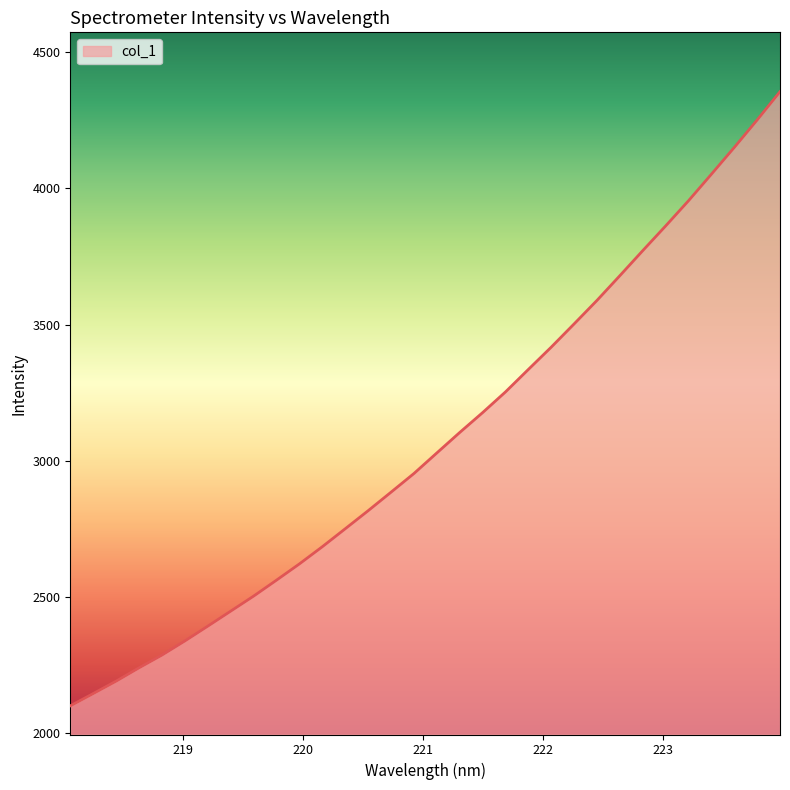

What is the smallest value displayed?

2101.4